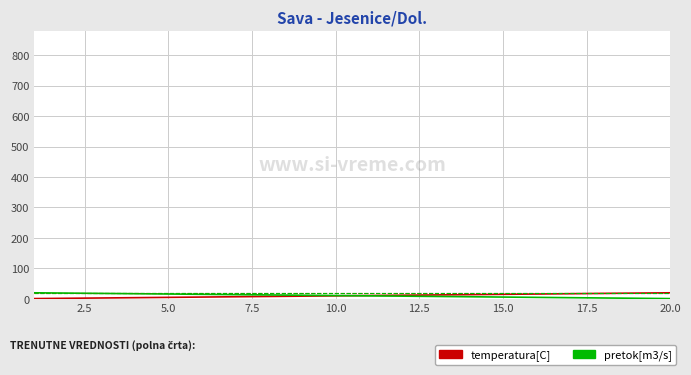

What is the sum of all temperatura[C] values?

210